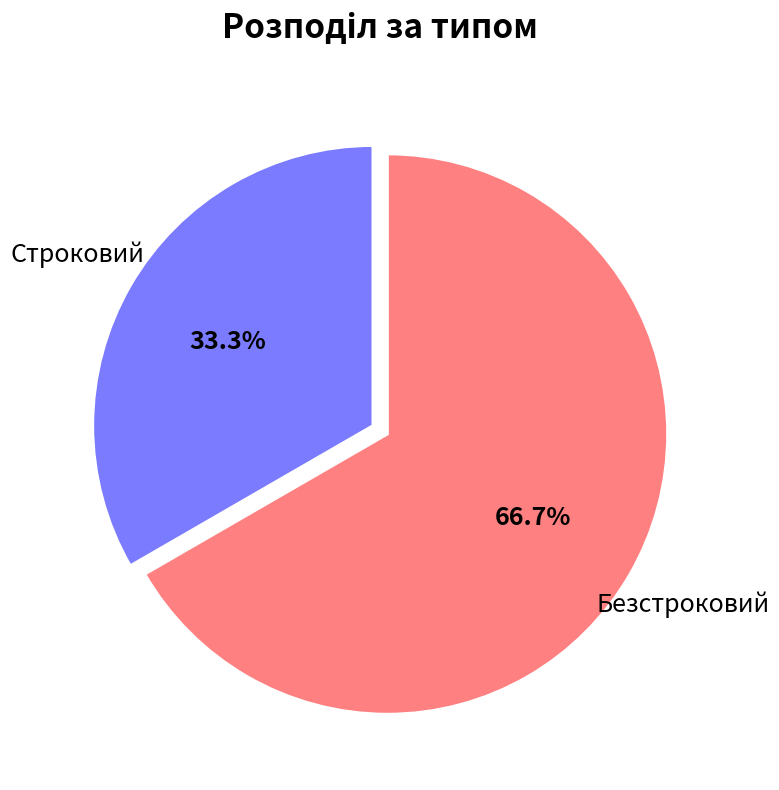

Is there any slice that represents more than half of the pie?

Yes